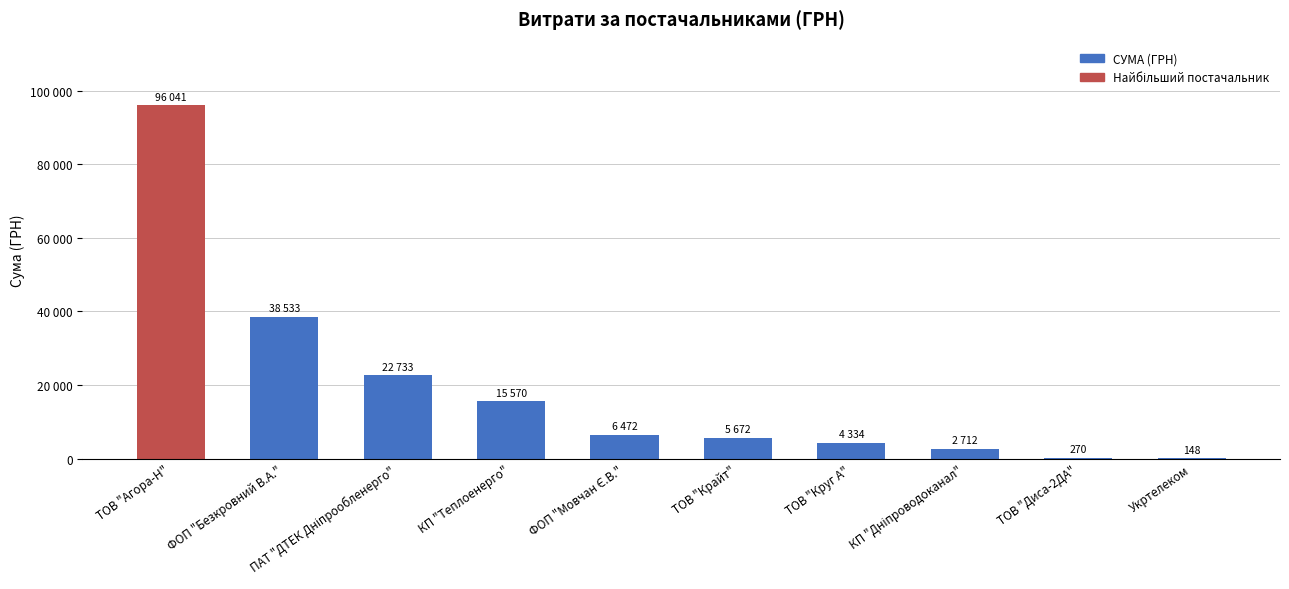

What is the value of the 7th bar from the left?

4334.1